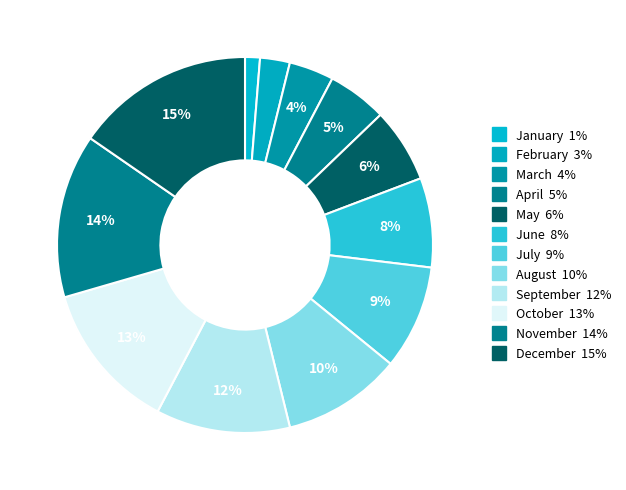

How many segments does this pie chart have?

12